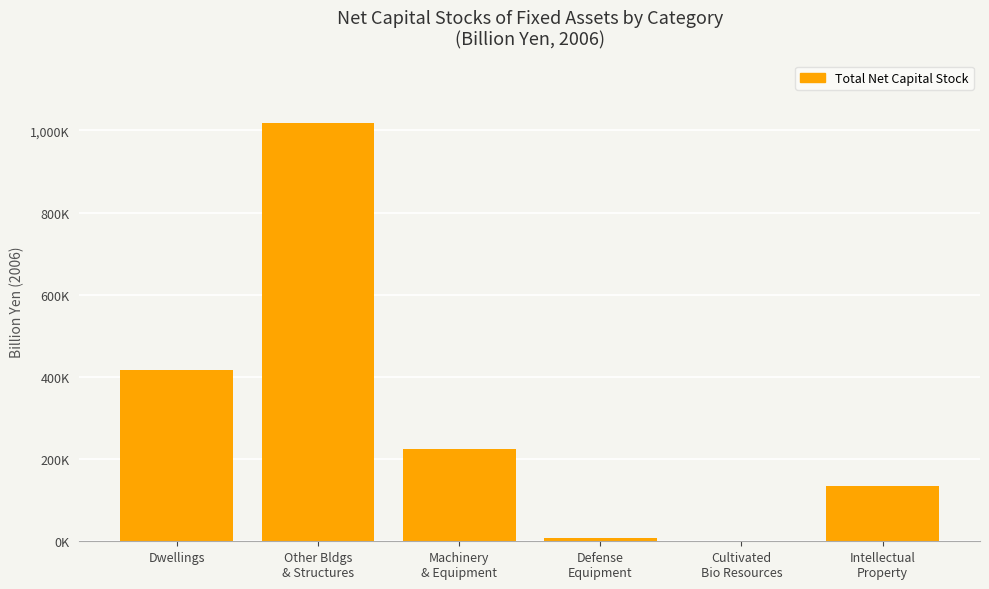

What value does the data have at Other Bldgs
& Structures?

1017224.7